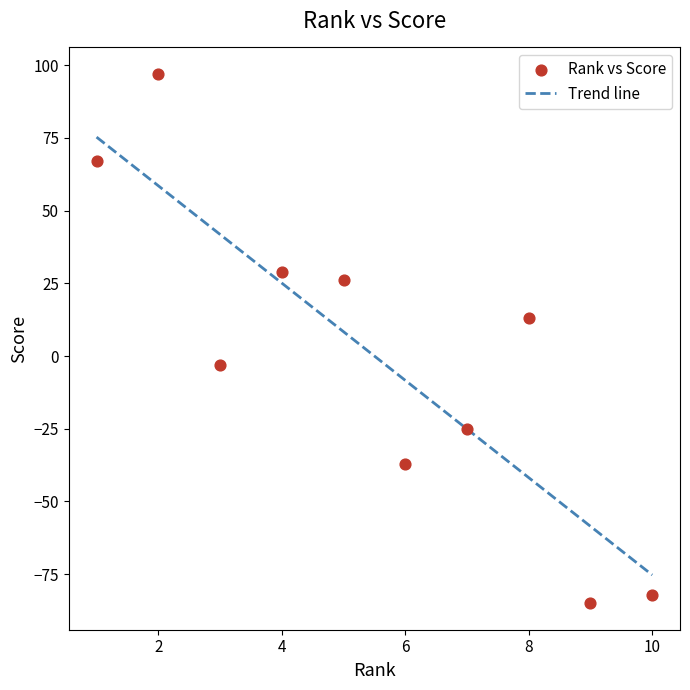

What is the range of Y values (max minus min)?

182